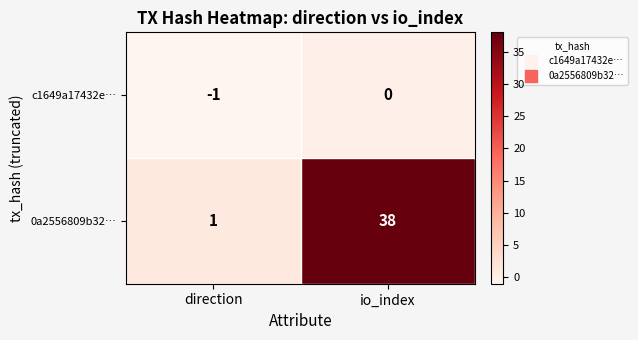

Reading left to right, transcribe all the data shown in this chart.

c1649a17432e…: -1	0
0a2556809b32…: 1	38